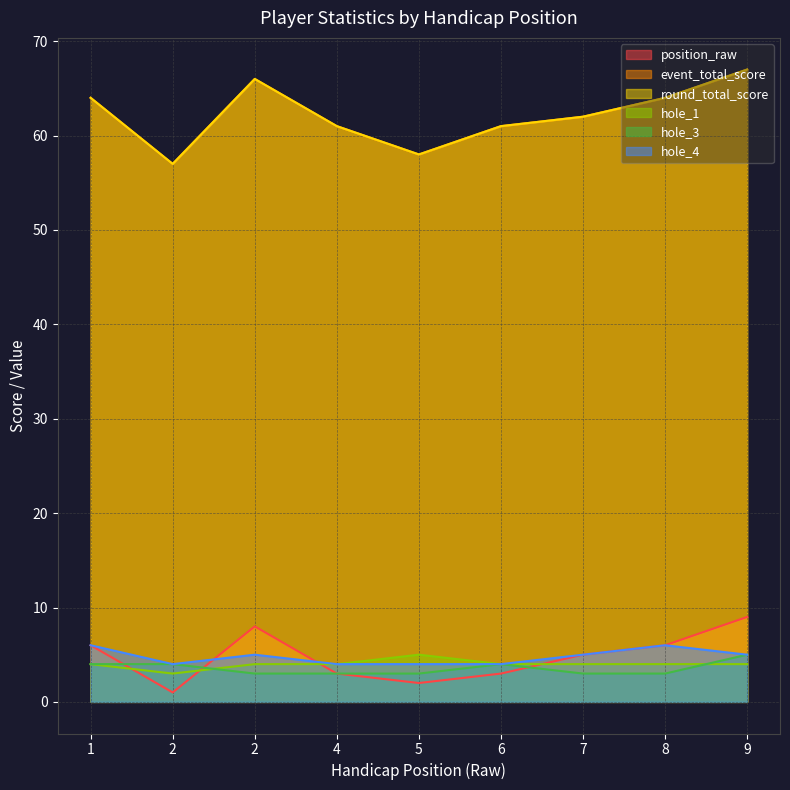

True or false: hole_4 and hole_1 cross at least once.

False